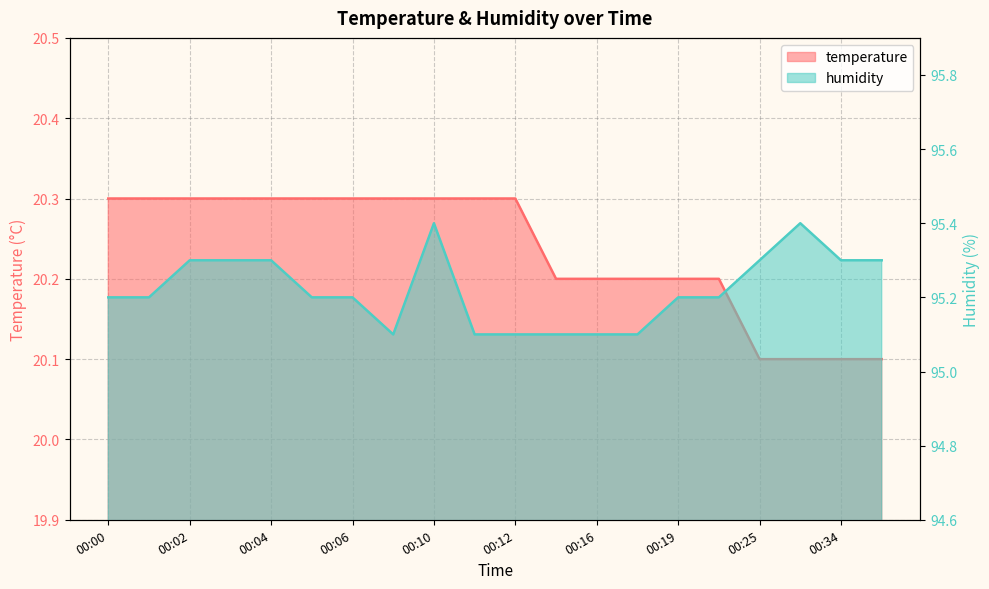

At which category is the sum across all series the highest?

00:10